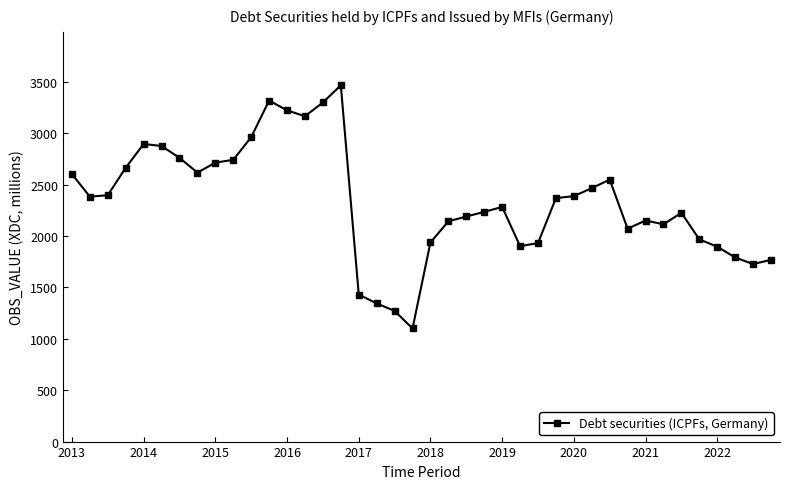

True or false: there are more than 0 points higher than both neighbors.

True